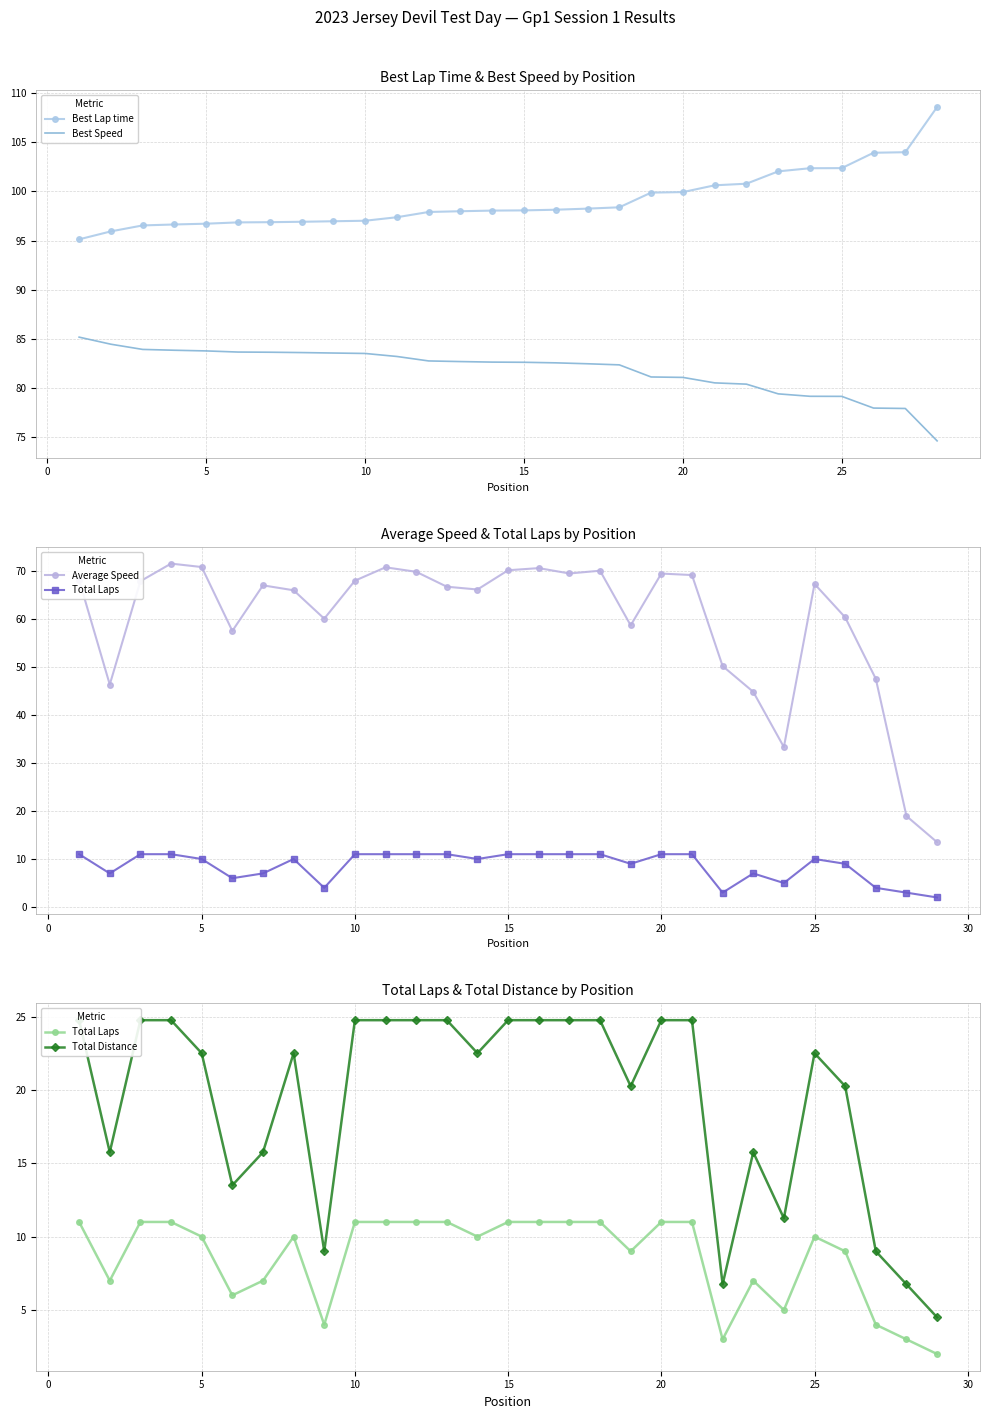

Where is Total Laps nearest to the value 5?

24